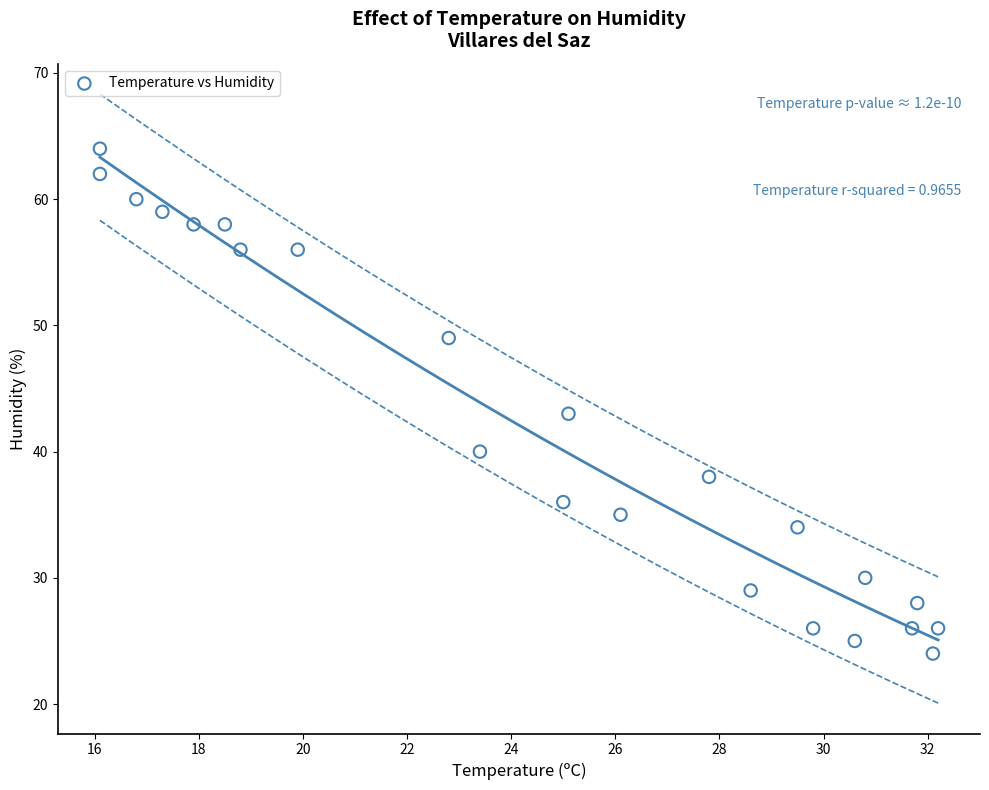

What Y value in the scatter plot is closest to 44?

43